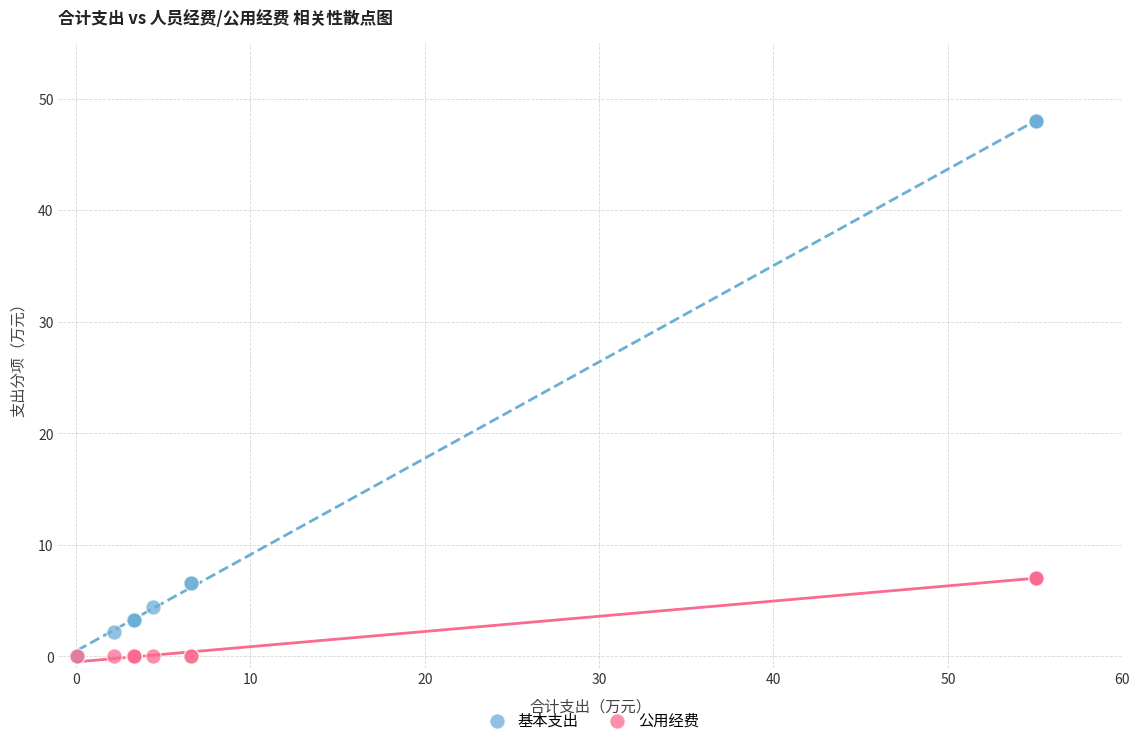

Which series has the largest Y range (max minus min)?

基本支出